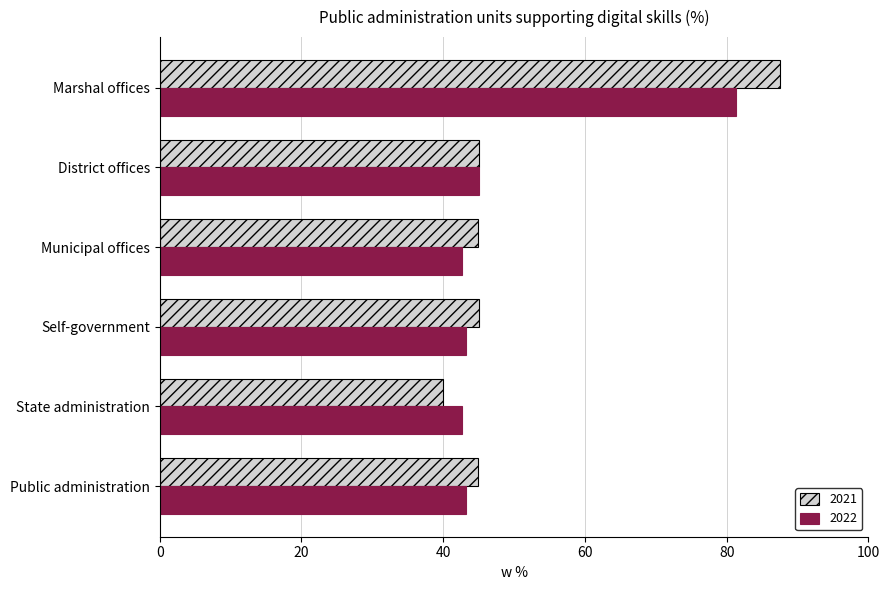

Which label corresponds to the largest value in the chart?

Marshal offices